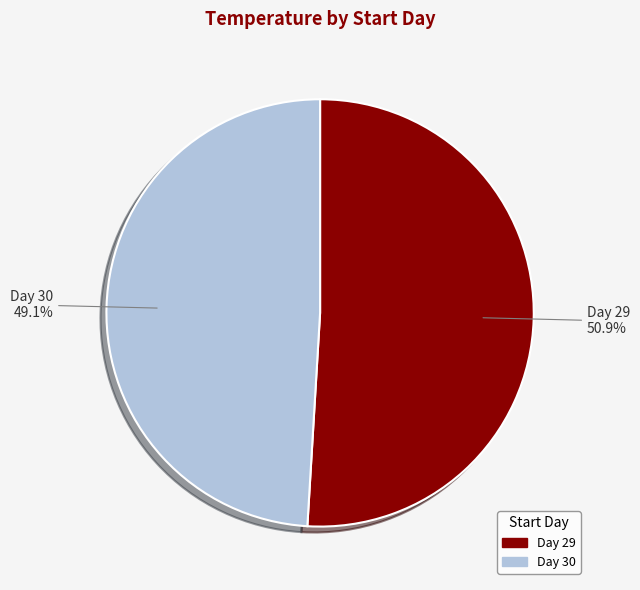

How many slices are in this pie chart?

2